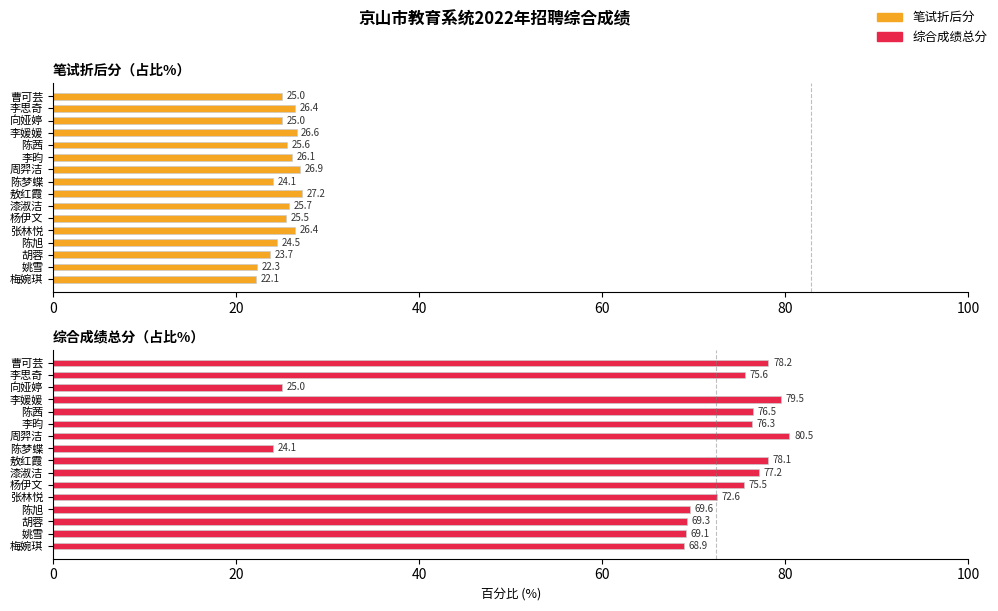

Which has a higher value, 周羿洁 or 曹可芸?

周羿洁